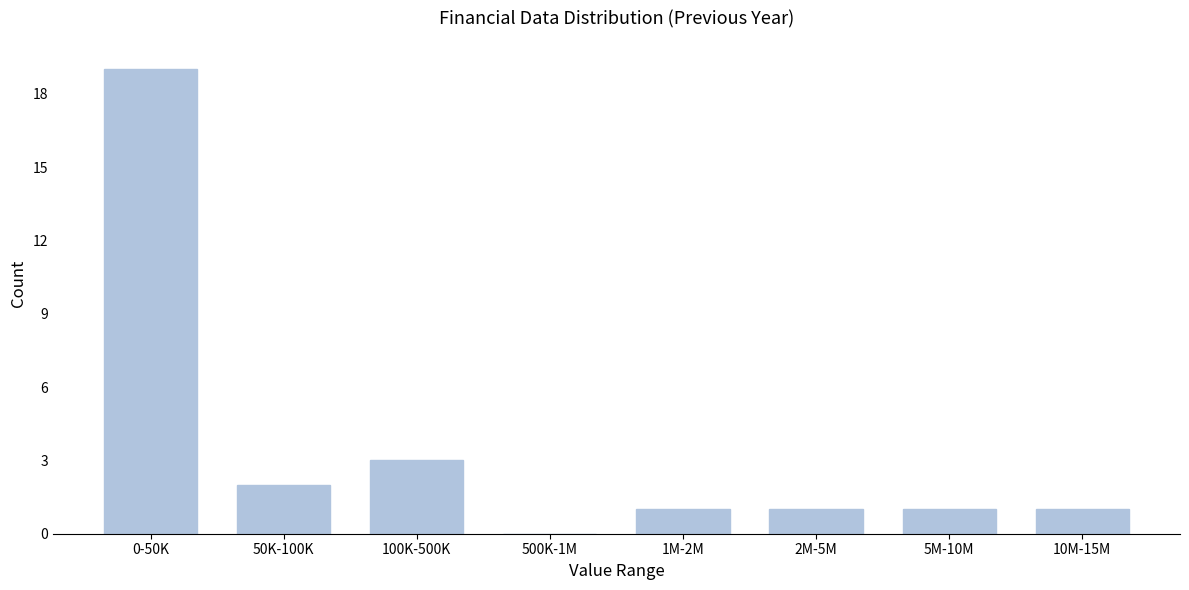

Reading right to left, list all the values displayed in this chart.

10M-15M=1	5M-10M=1	2M-5M=1	1M-2M=1	500K-1M=0	100K-500K=3	50K-100K=2	0-50K=19